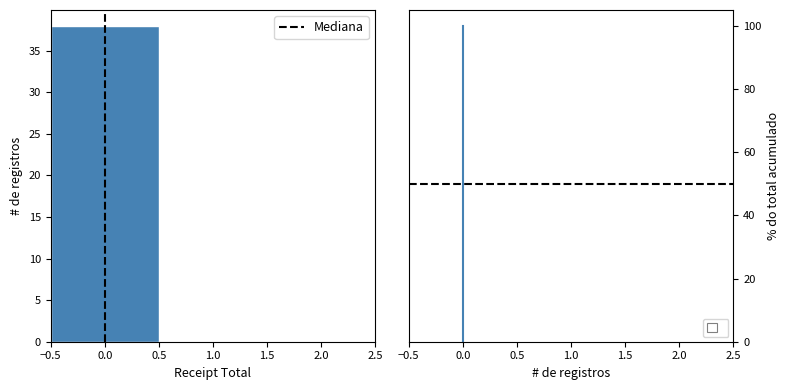

Reading left to right, transcribe this chart: for each bar, give the range it covers on the x-axis and its height. The values are not printed on the chart, so give them approximately, as read against the axis.

-0.5 to 0.5: 38
0.5 to 1.5: 0